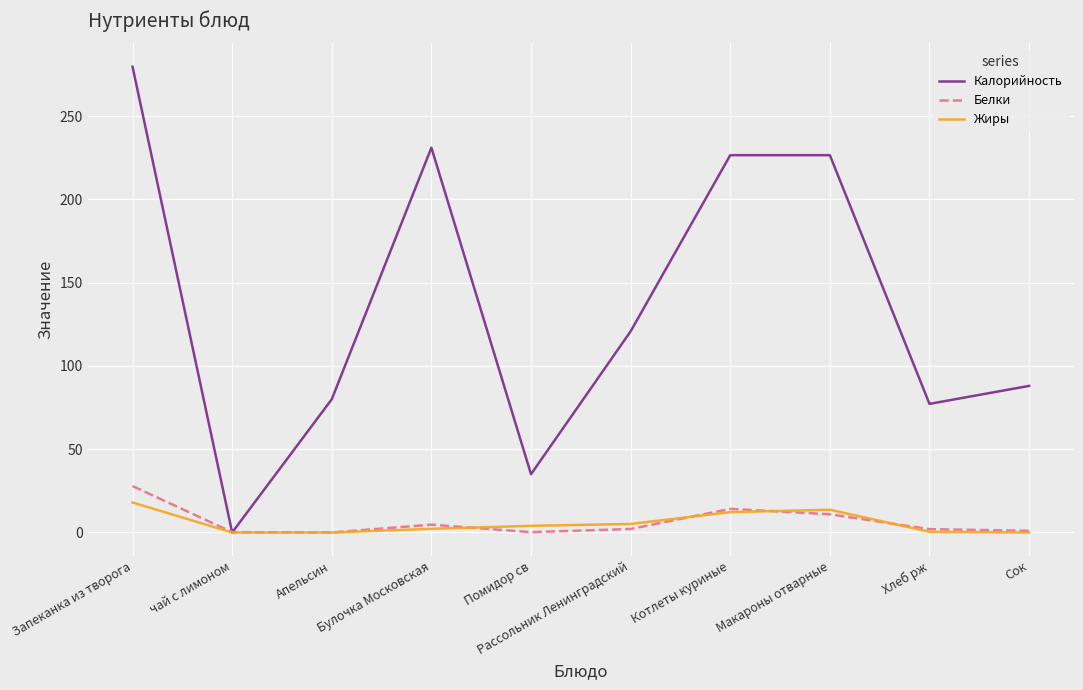

Between Запеканка из творога and Апельсин, which series saw the biggest shift?

Калорийность